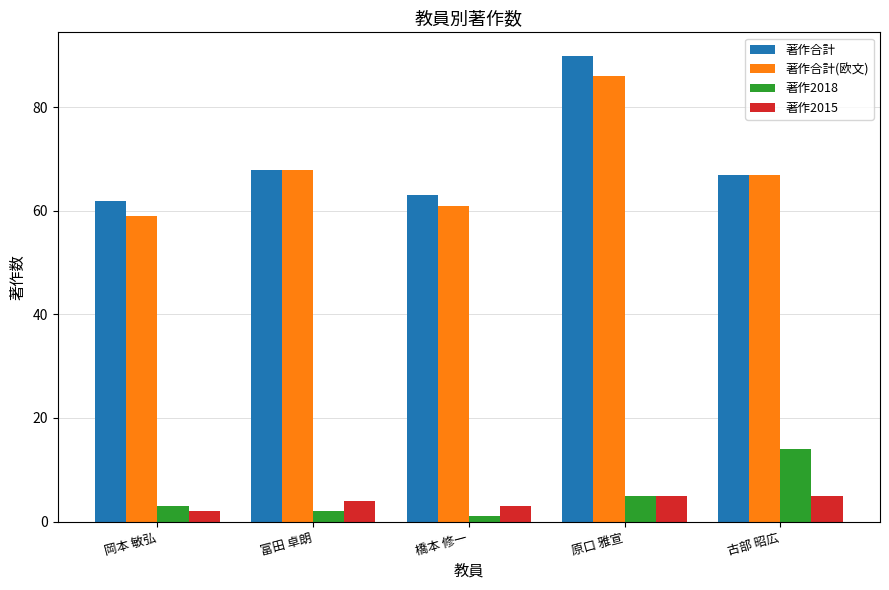

Are the bars grouped side by side (vs. stacked)?

Yes